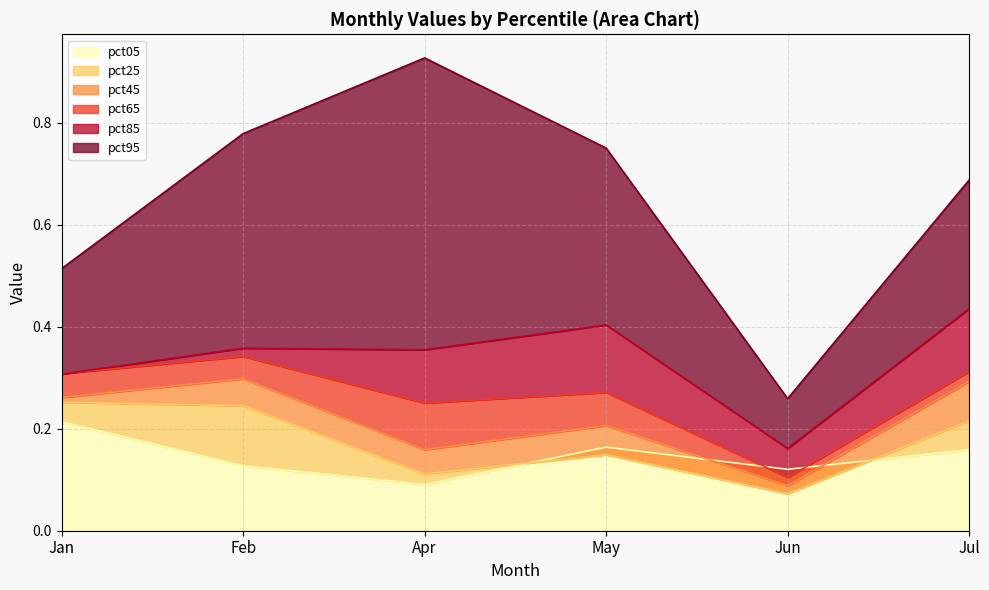

How many lines are shown in the chart?

5